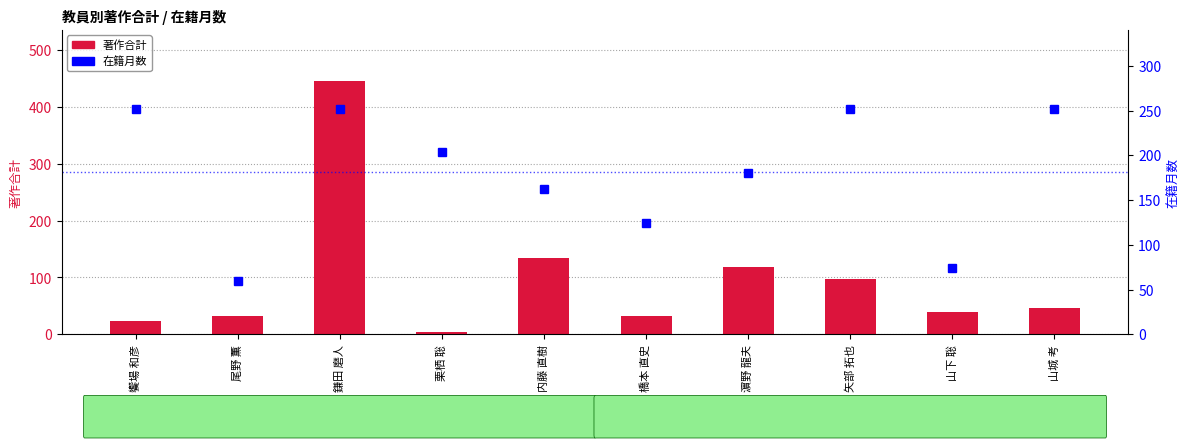

What position from the right is 矢部 拓也?

3